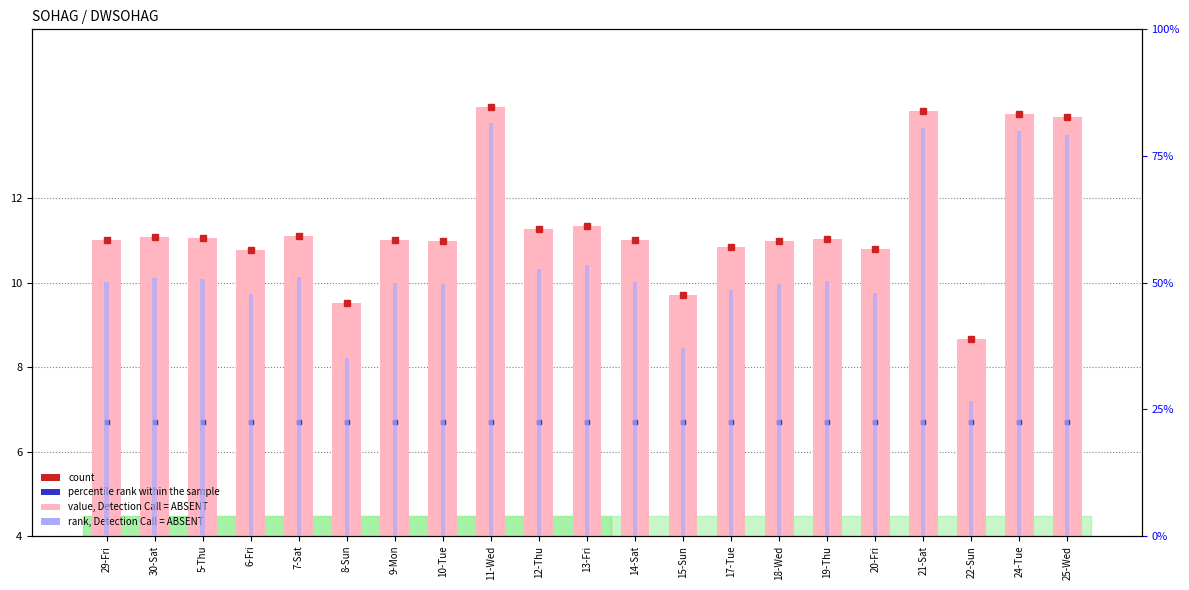

What is the average value?

11.4